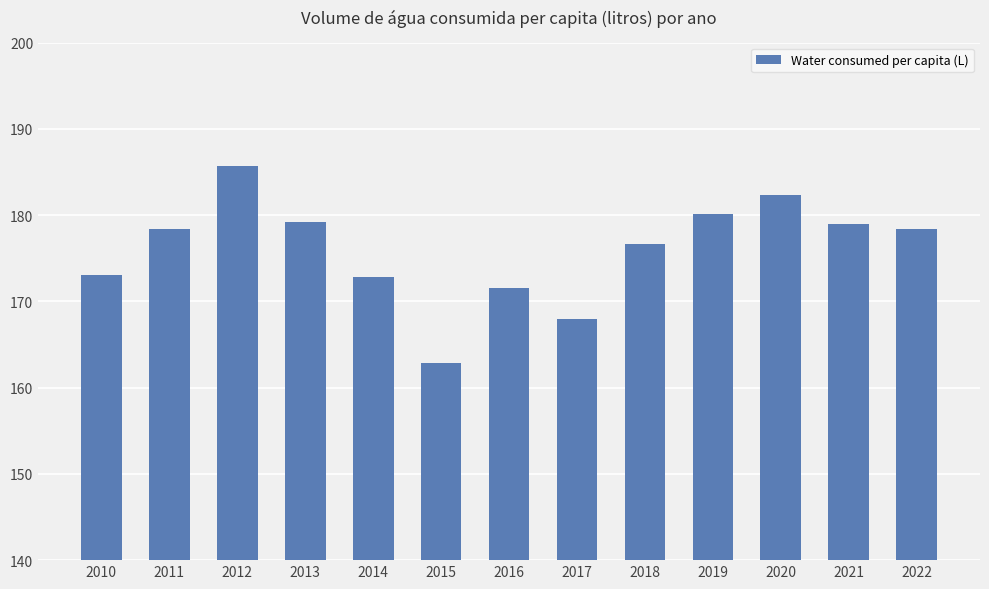

What is the sum of all values?

2288.0